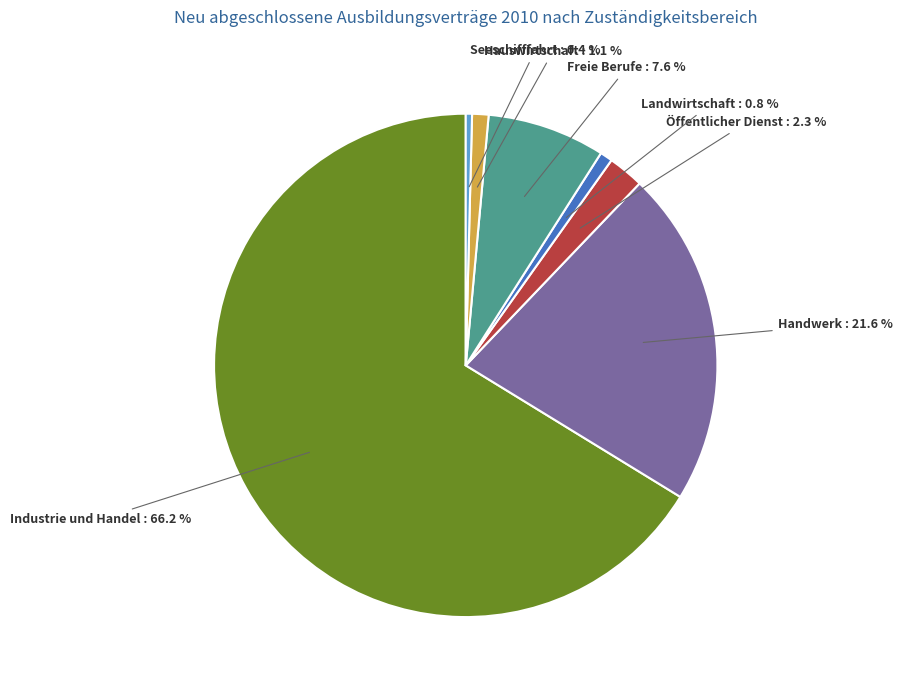

What percentage is the Hauswirtschaft slice, to the nearest percent?

1%